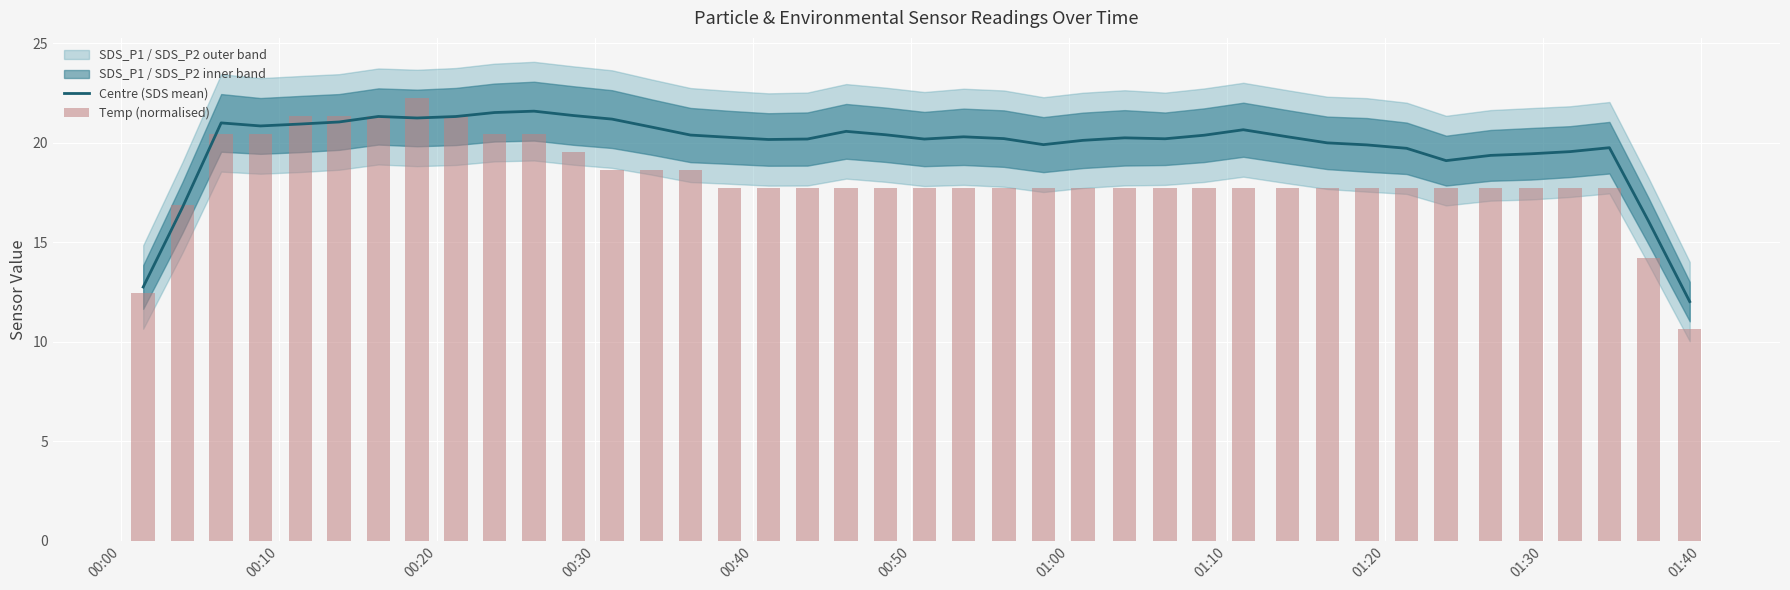

What is the lowest value of the Centre (SDS mean) series?

12.0